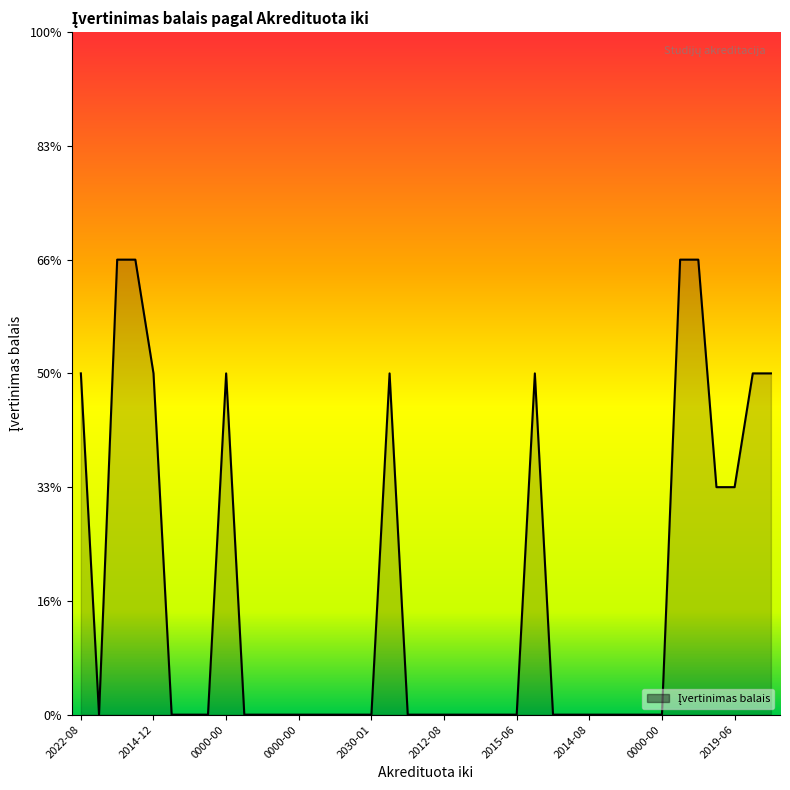

Is this an area chart (filled region under the line)?

Yes